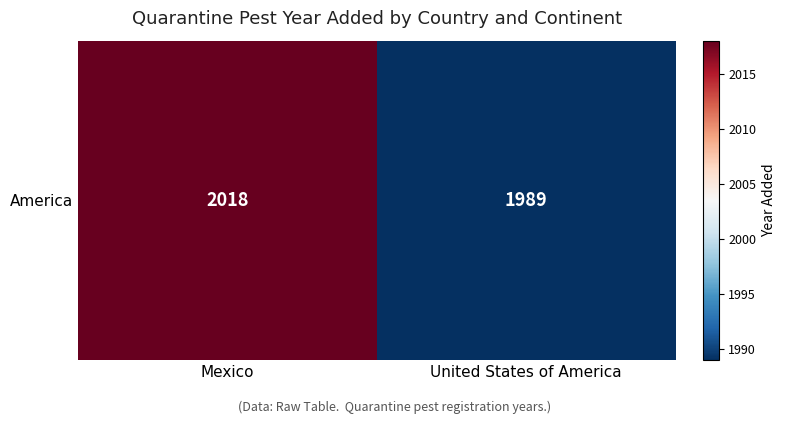

Reading left to right, what are all the values shown in this chart?

Mexico=2018	United States of America=1989